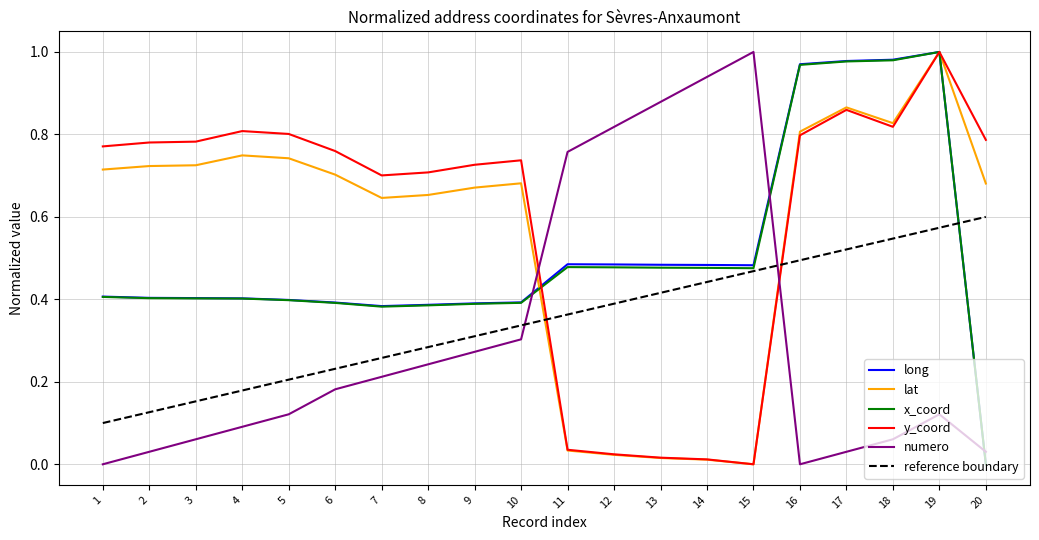

Between 10 and 14, which series saw the biggest shift?

y_coord